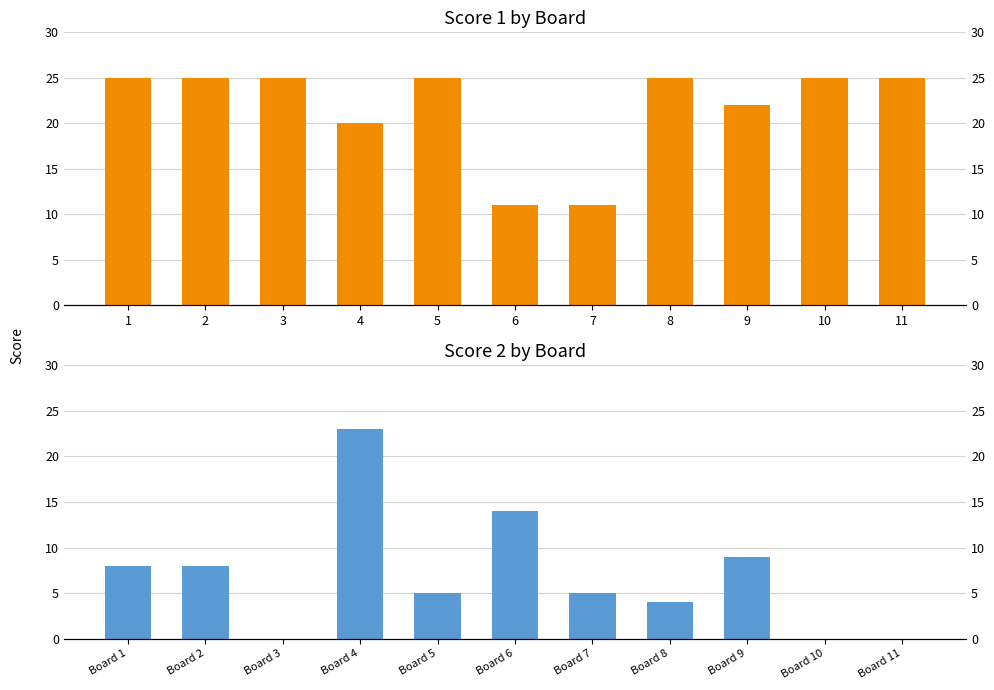

Is the value of Score 2 at 4 greater than the value of Score 1 at 1?

No